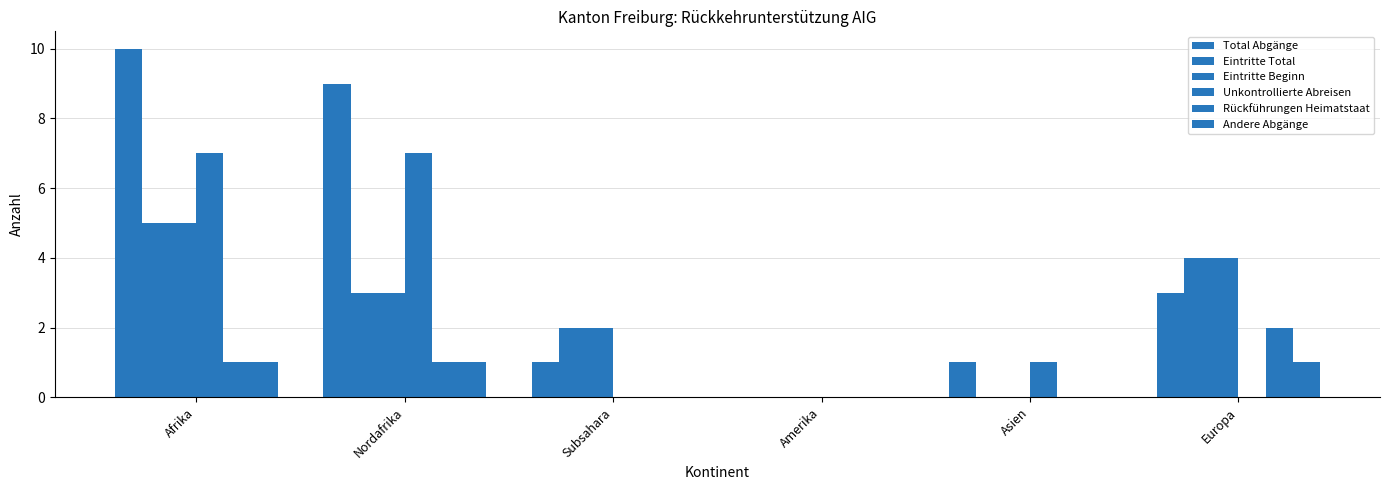

How many data points does each series have?

6